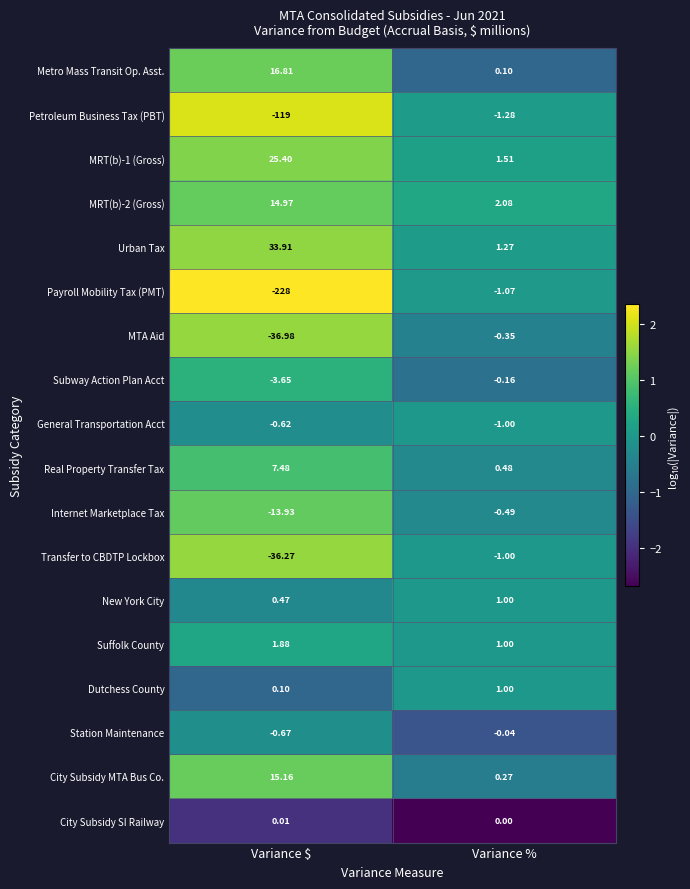

At how many categories does at least one series exceed 1?

2